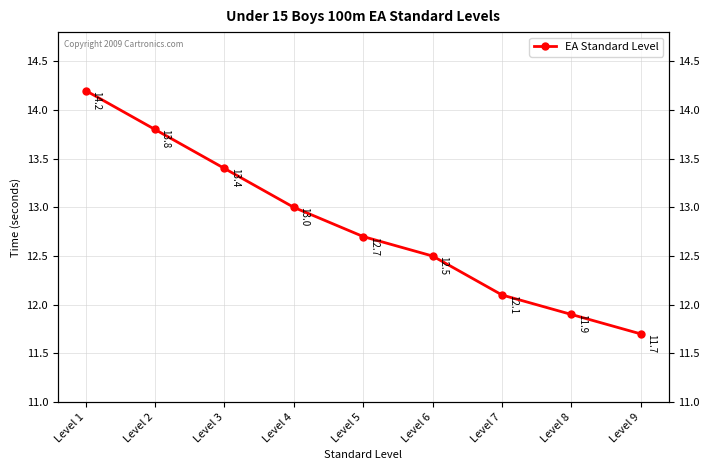

True or false: the data shows 12.5 at Level 6.

True